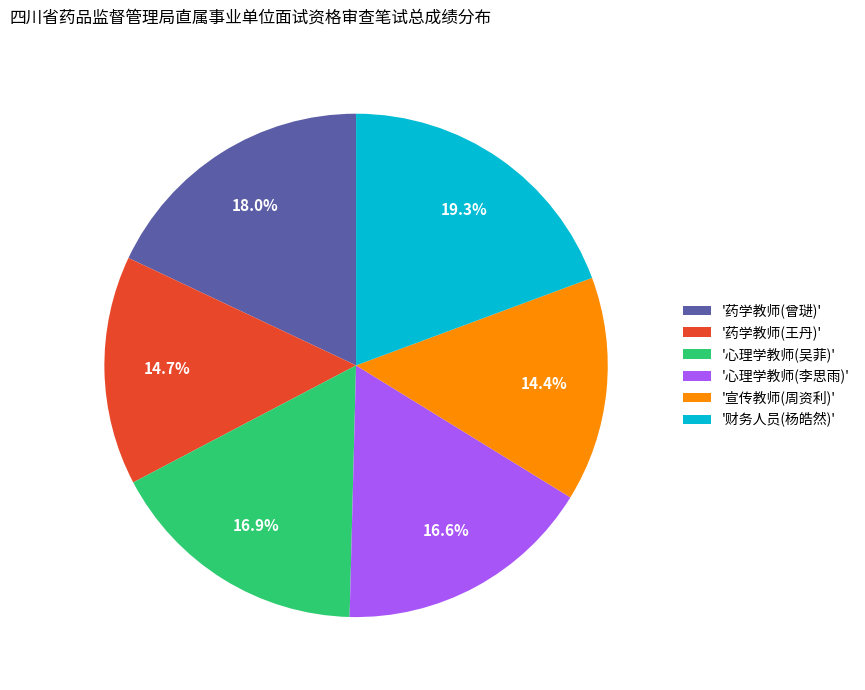

What is the ratio of the value at '财务人员(杨皓然)' to the value at '药学教师(曾琎)'?

1.1